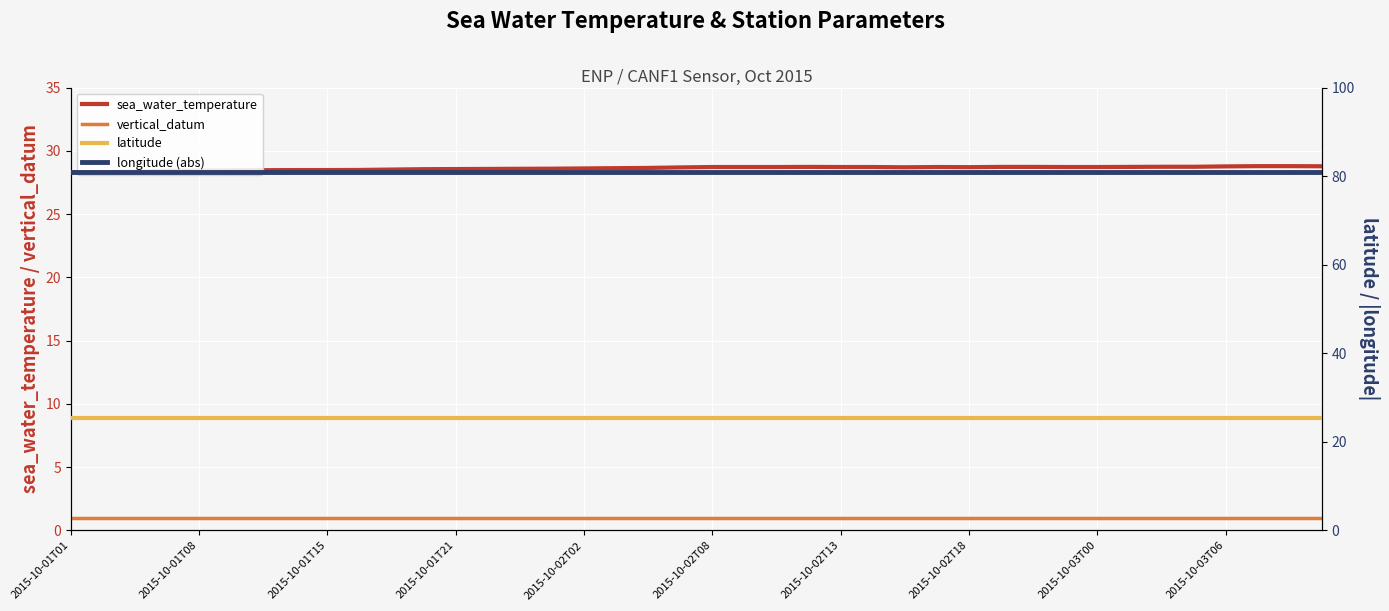

True or false: latitude has more than 1 points higher than both neighbors.

False